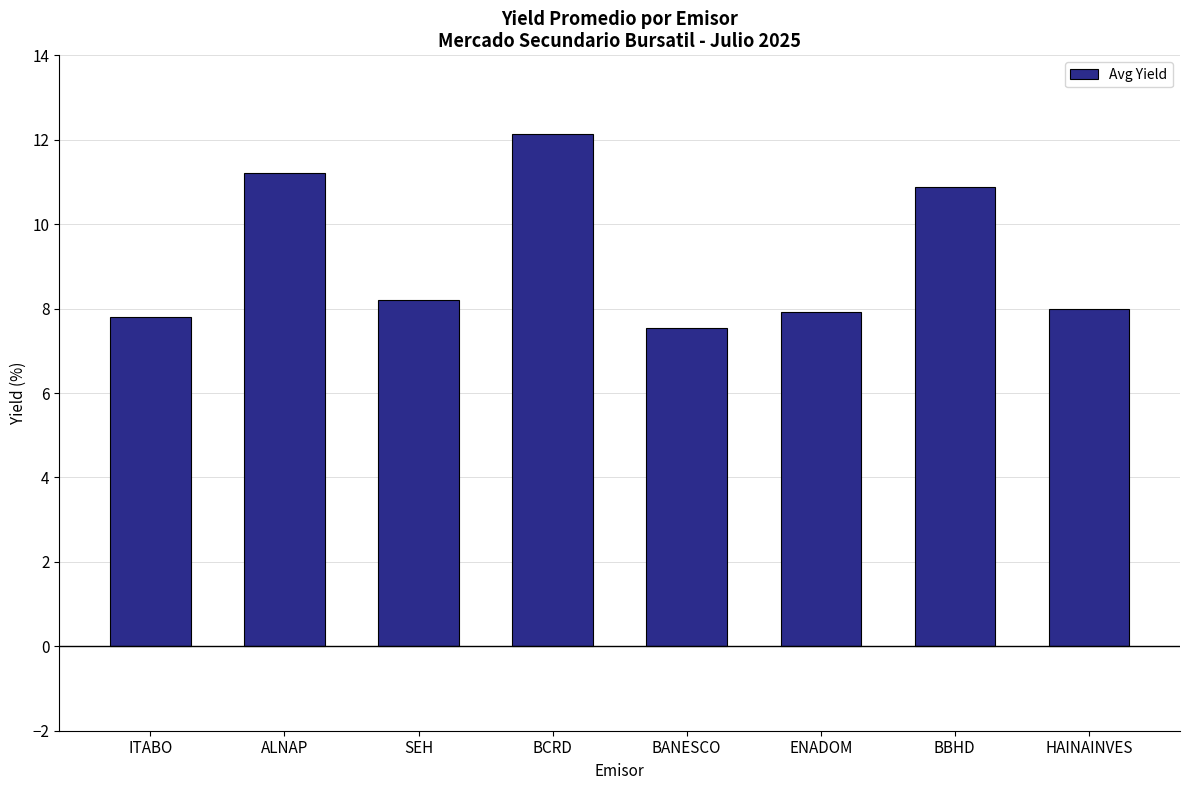

What is the difference between the maximum and minimum values?

4.6